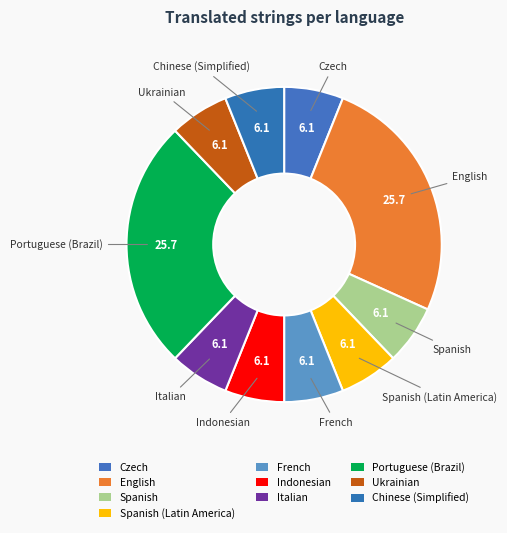

Which category has the biggest portion of the pie?

English